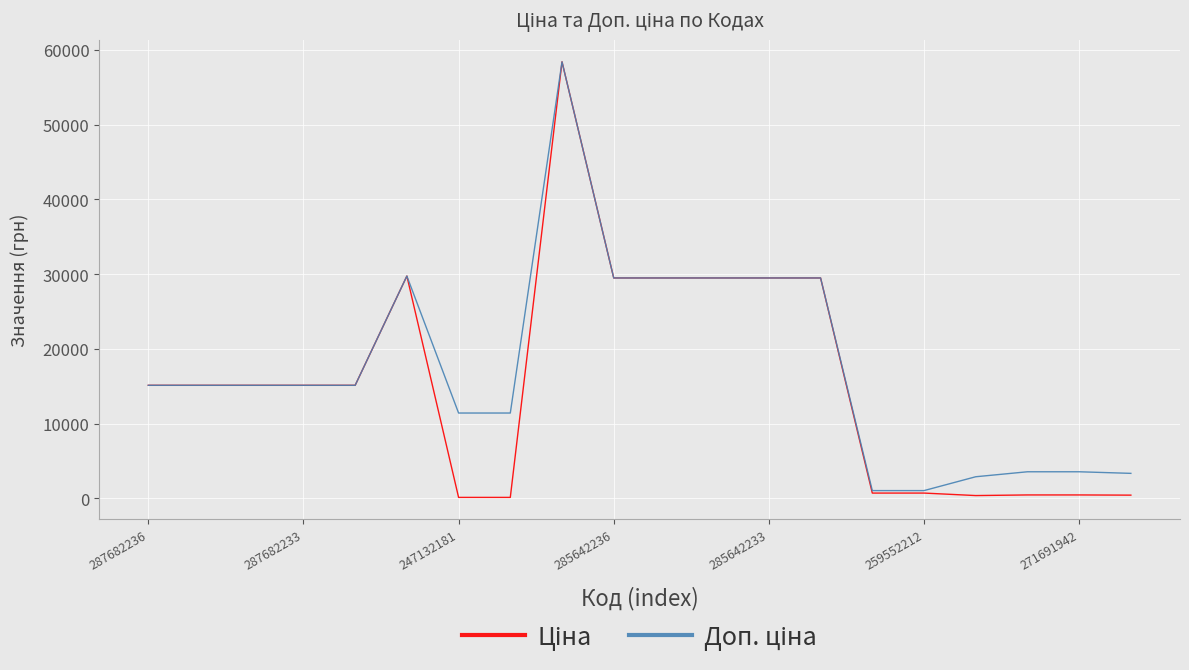

What is the maximum value shown in the chart?

58426.5